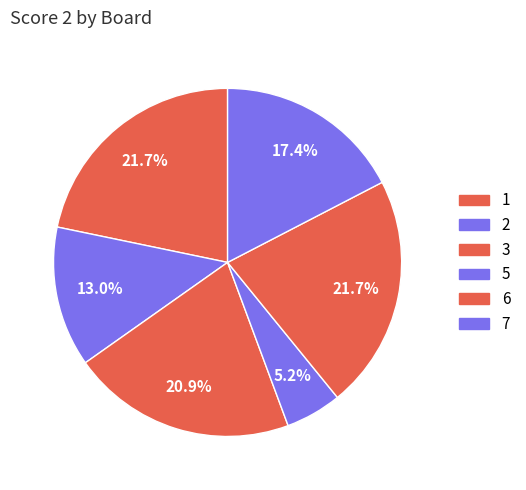

How many segments does this pie chart have?

6